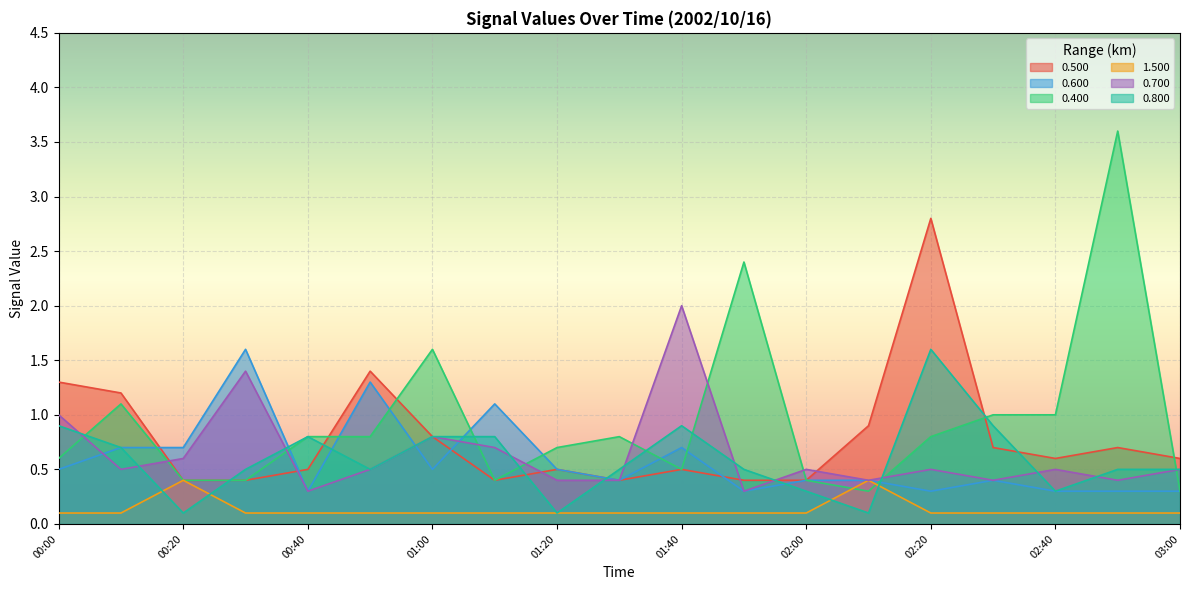

How many lines are shown in the chart?

6